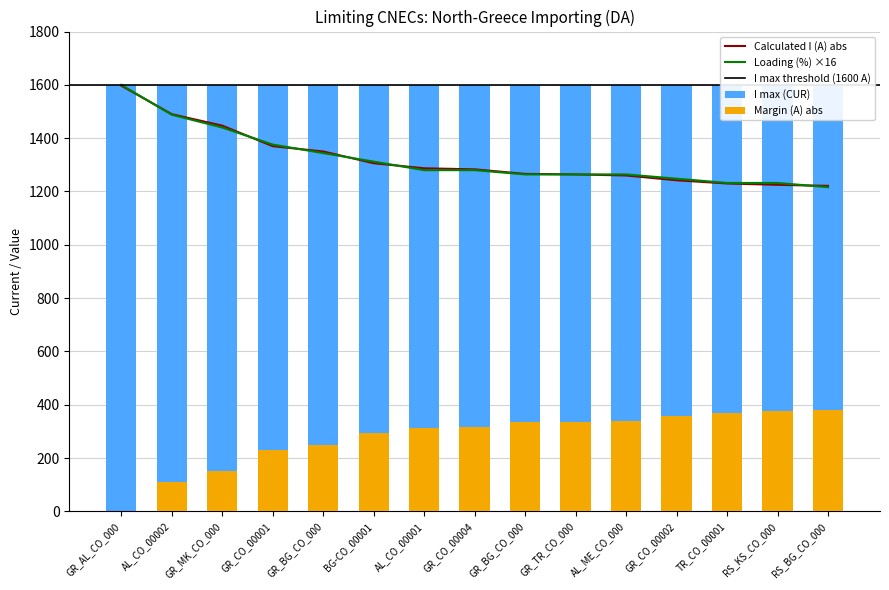

Between GR_CO_00002 and AL_CO_00001, which is larger?

AL_CO_00001